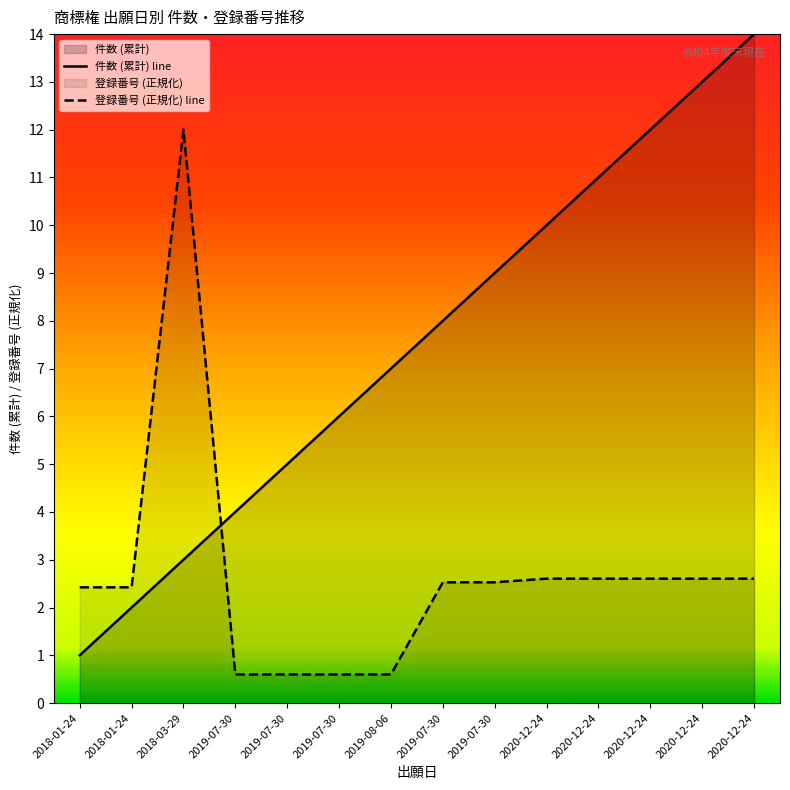

The chart shows a value of 1.8 at 2020-12-24. True or false?

False